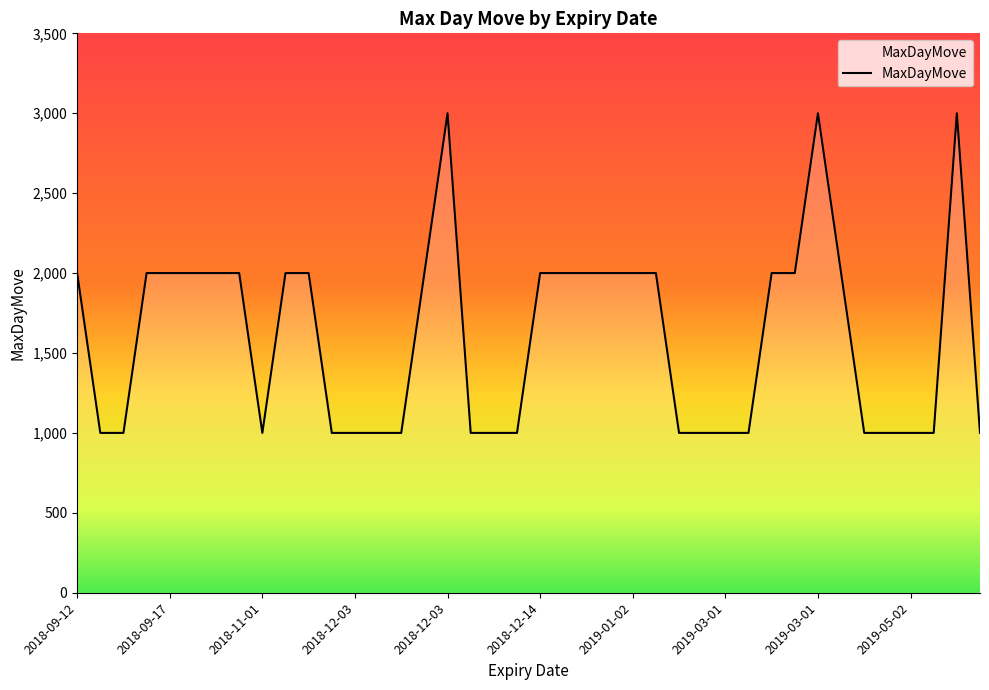

What is the difference between the maximum and minimum values?

2000